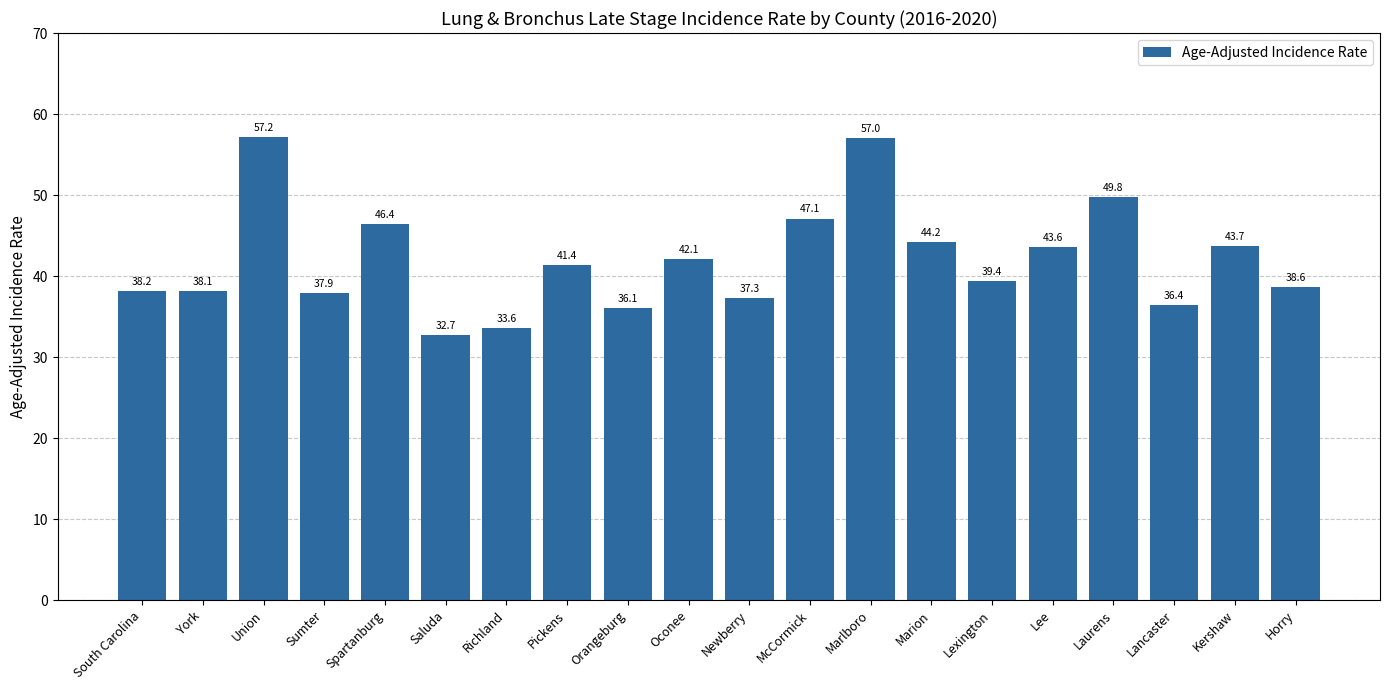

How many distinct data groups are displayed?

1